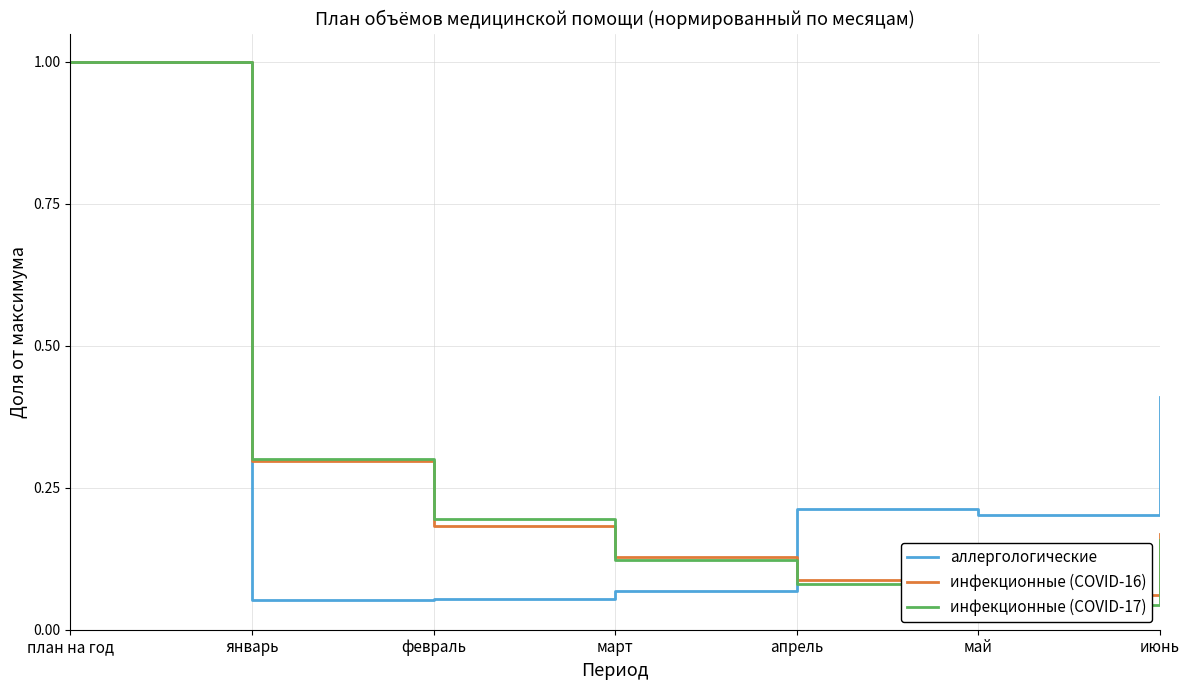

Which series has the widest spread of values?

инфекционные (COVID-17)